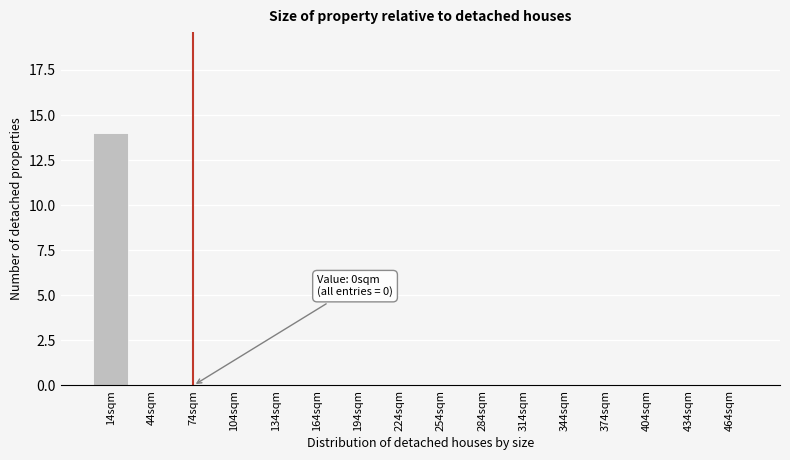

Reading right to left, transcribe all the data shown in this chart.

464sqm=0	434sqm=0	404sqm=0	374sqm=0	344sqm=0	314sqm=0	284sqm=0	254sqm=0	224sqm=0	194sqm=0	164sqm=0	134sqm=0	104sqm=0	74sqm=0	44sqm=0	14sqm=14